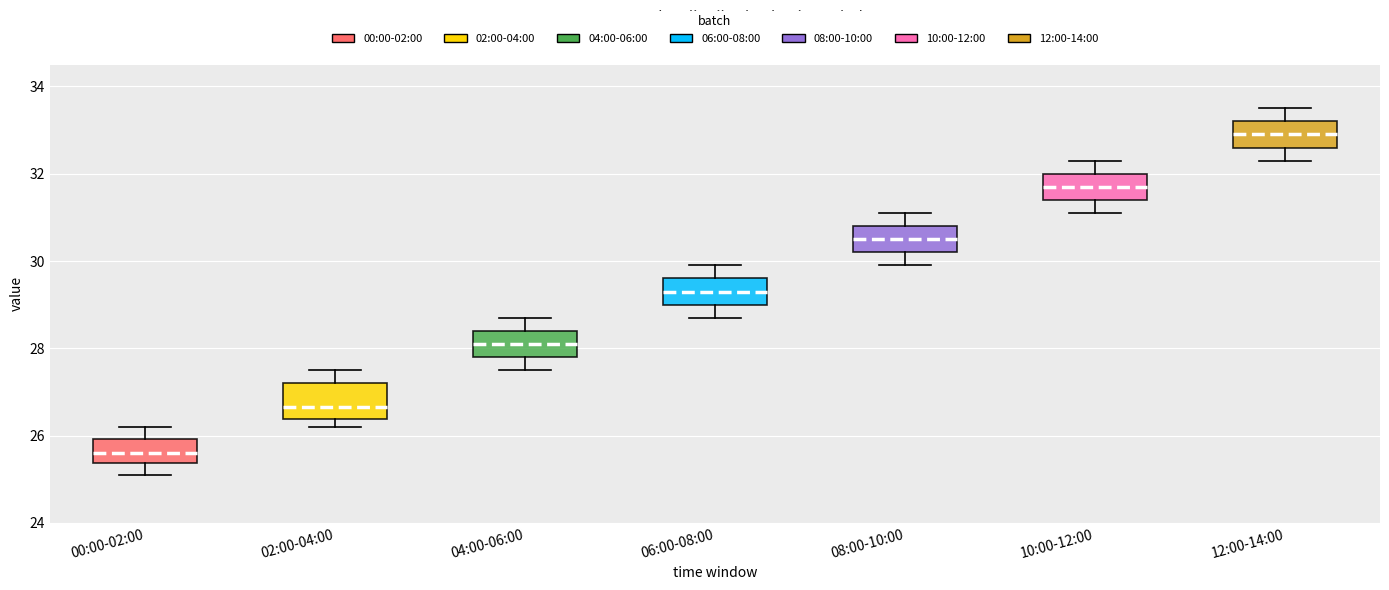

Reading left to right, read every box against the y-axis: the position of its median line, the range the box covers, and the ends of its whiskers. The values are not printed on the chart, so give them approximately, as read against the axis.

00:00-02:00: median 25.6, box 25.4 to 26.0, whiskers 25.2 to 26.2
02:00-04:00: median 26.6, box 26.4 to 27.2, whiskers 26.2 to 27.6
04:00-06:00: median 28.2, box 27.8 to 28.4, whiskers 27.6 to 28.8
06:00-08:00: median 29.4, box 29.0 to 29.6, whiskers 28.8 to 30.0
08:00-10:00: median 30.6, box 30.2 to 30.8, whiskers 30.0 to 31.2
10:00-12:00: median 31.8, box 31.4 to 32.0, whiskers 31.2 to 32.4
12:00-14:00: median 33.0, box 32.6 to 33.2, whiskers 32.4 to 33.6